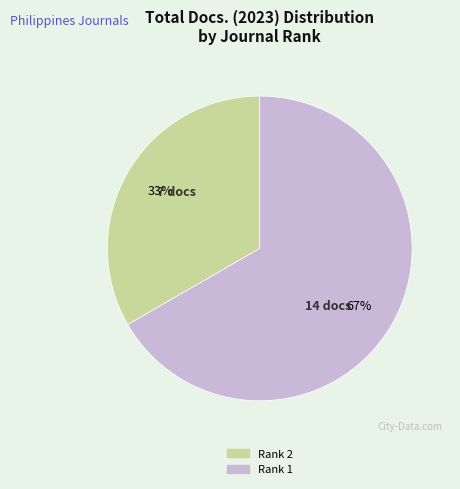

Is there a majority slice in this chart?

Yes